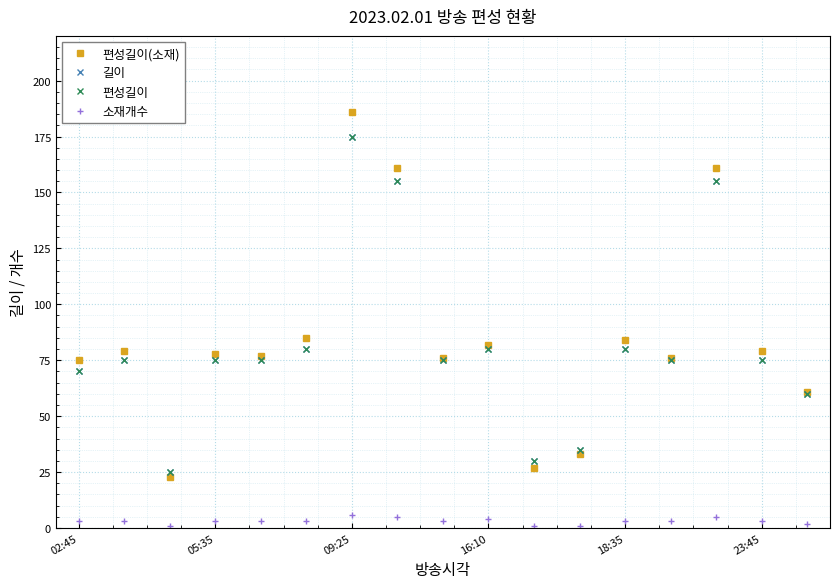

Is this an area chart (filled region under the line)?

No